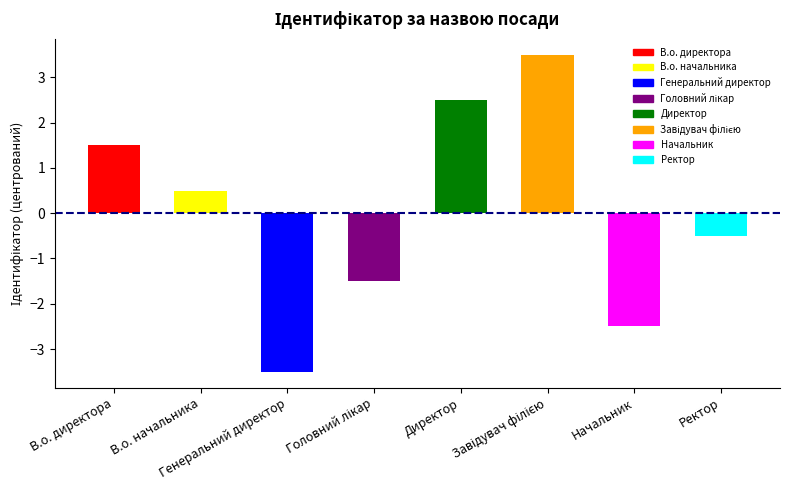

What is the difference between the maximum and minimum values?

7